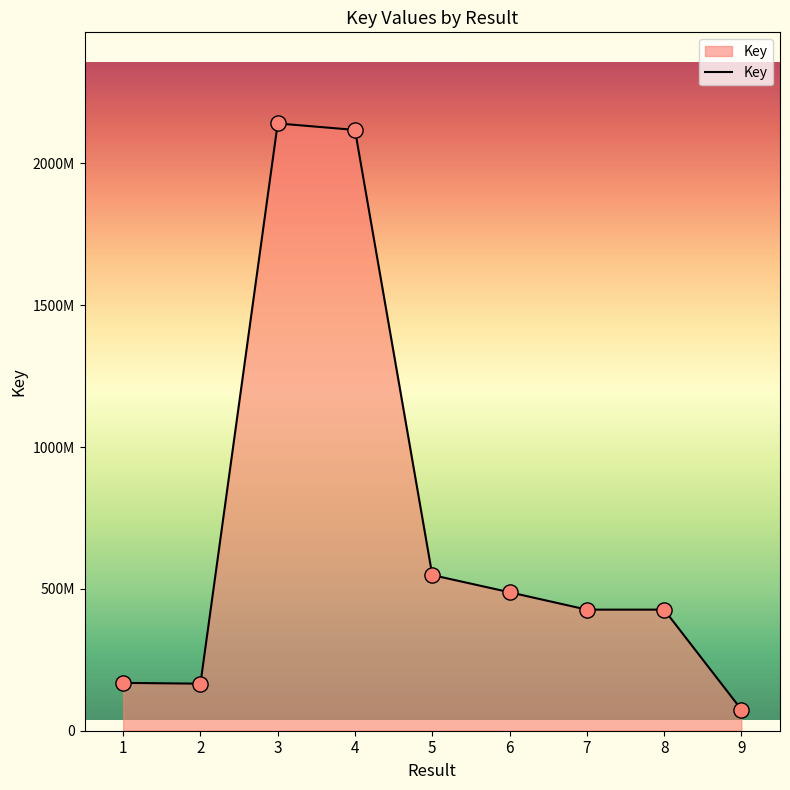

Which has a higher value, 7 or 2?

7